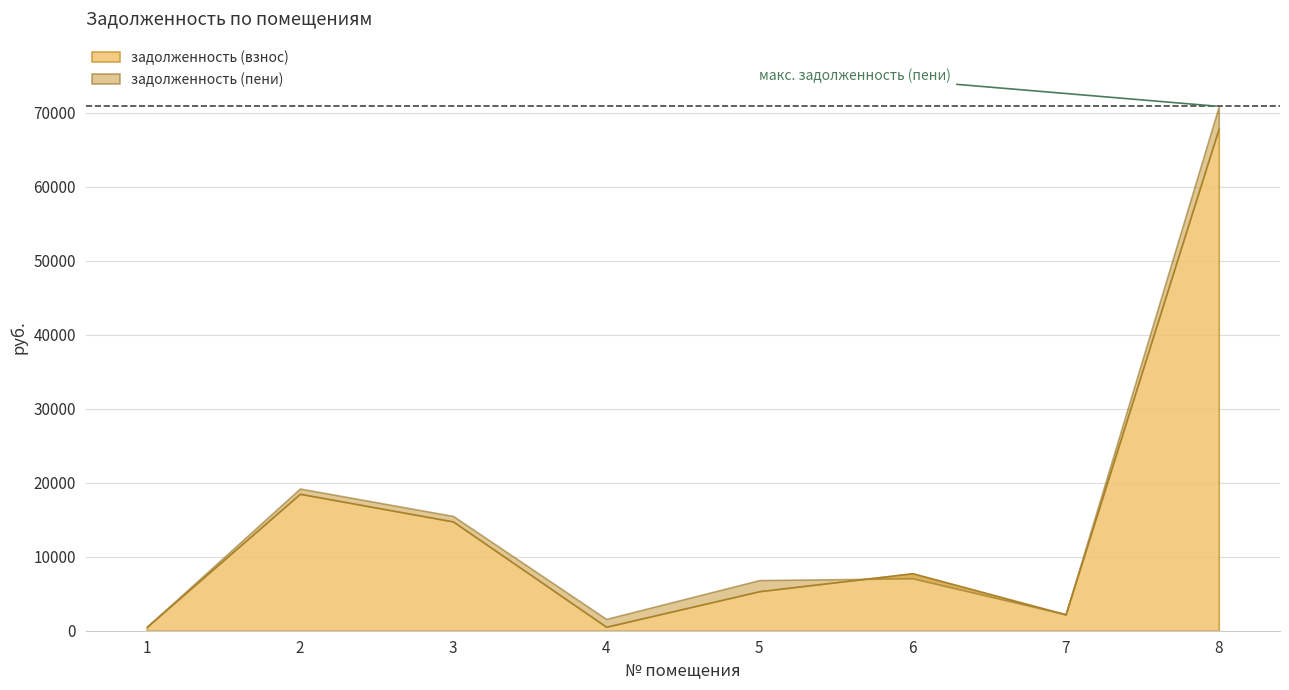

Rank the categories by задолженность (взнос) value from lowest to highest.

1, 4, 7, 5, 6, 3, 2, 8